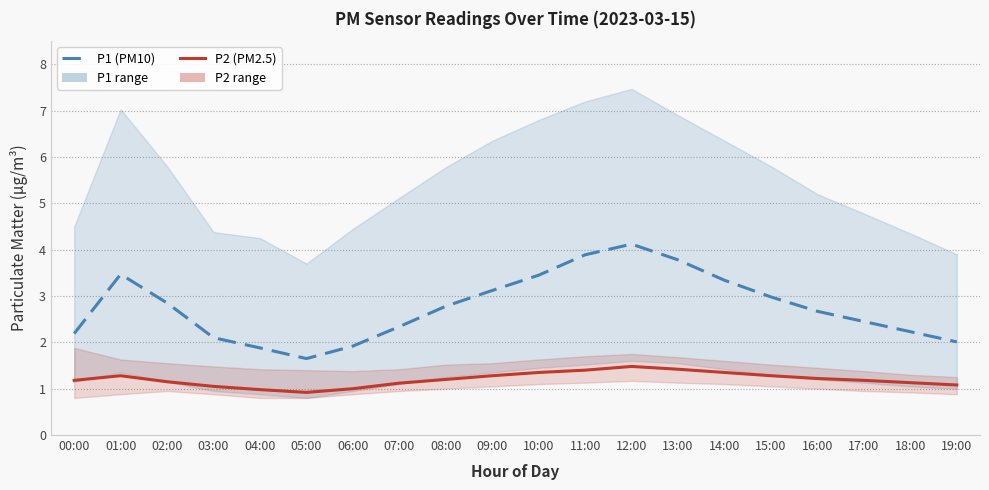

Which series has the largest range (max minus min)?

P1 (PM10)